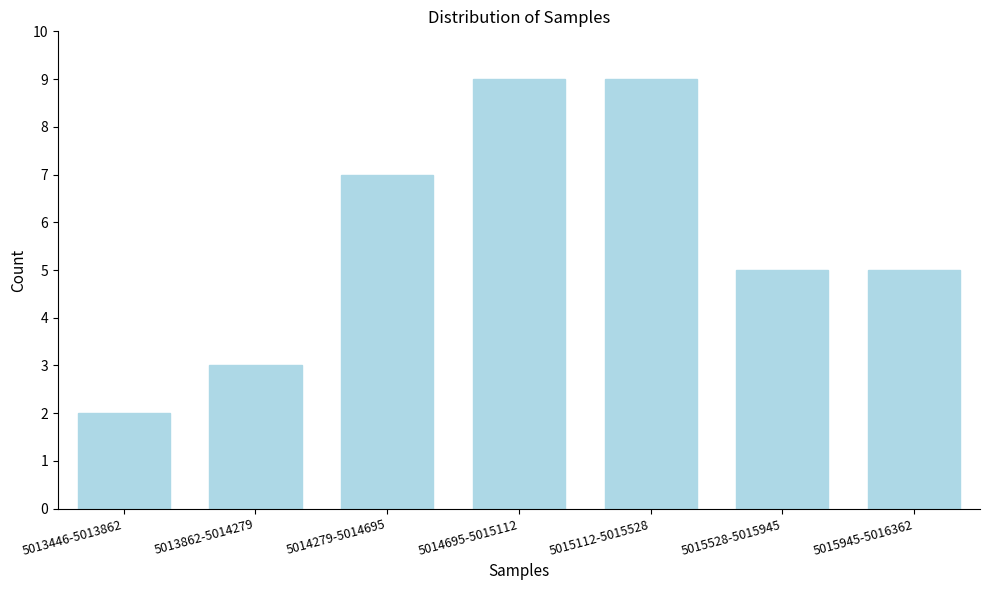

Reading left to right, transcribe all the data shown in this chart.

5013446-5013862=2	5013862-5014279=3	5014279-5014695=7	5014695-5015112=9	5015112-5015528=9	5015528-5015945=5	5015945-5016362=5